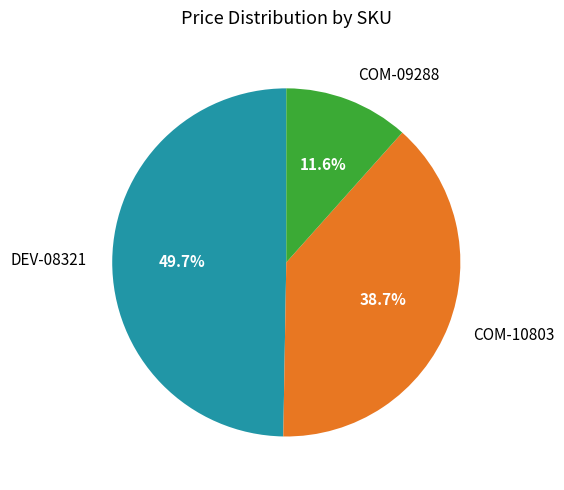

Does COM-10803 represent more than half of the total?

No